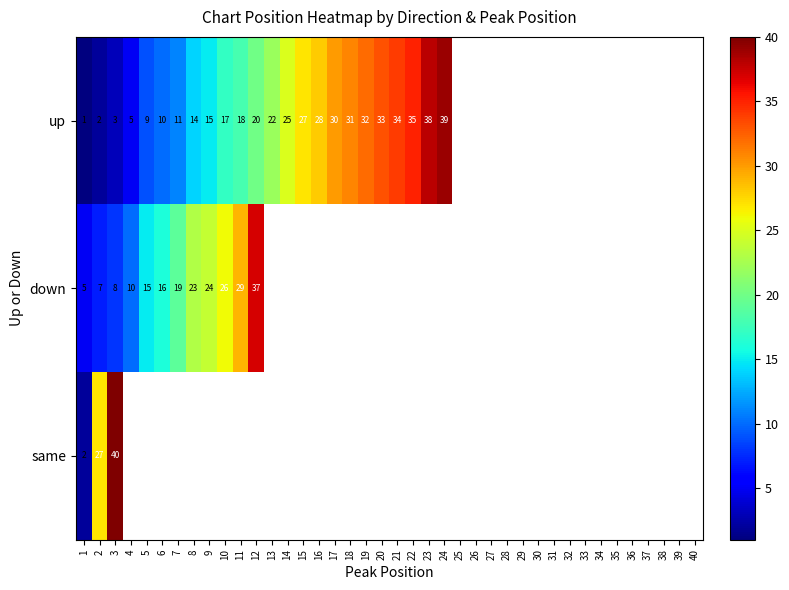

At how many categories does at least one series exceed 10?

22